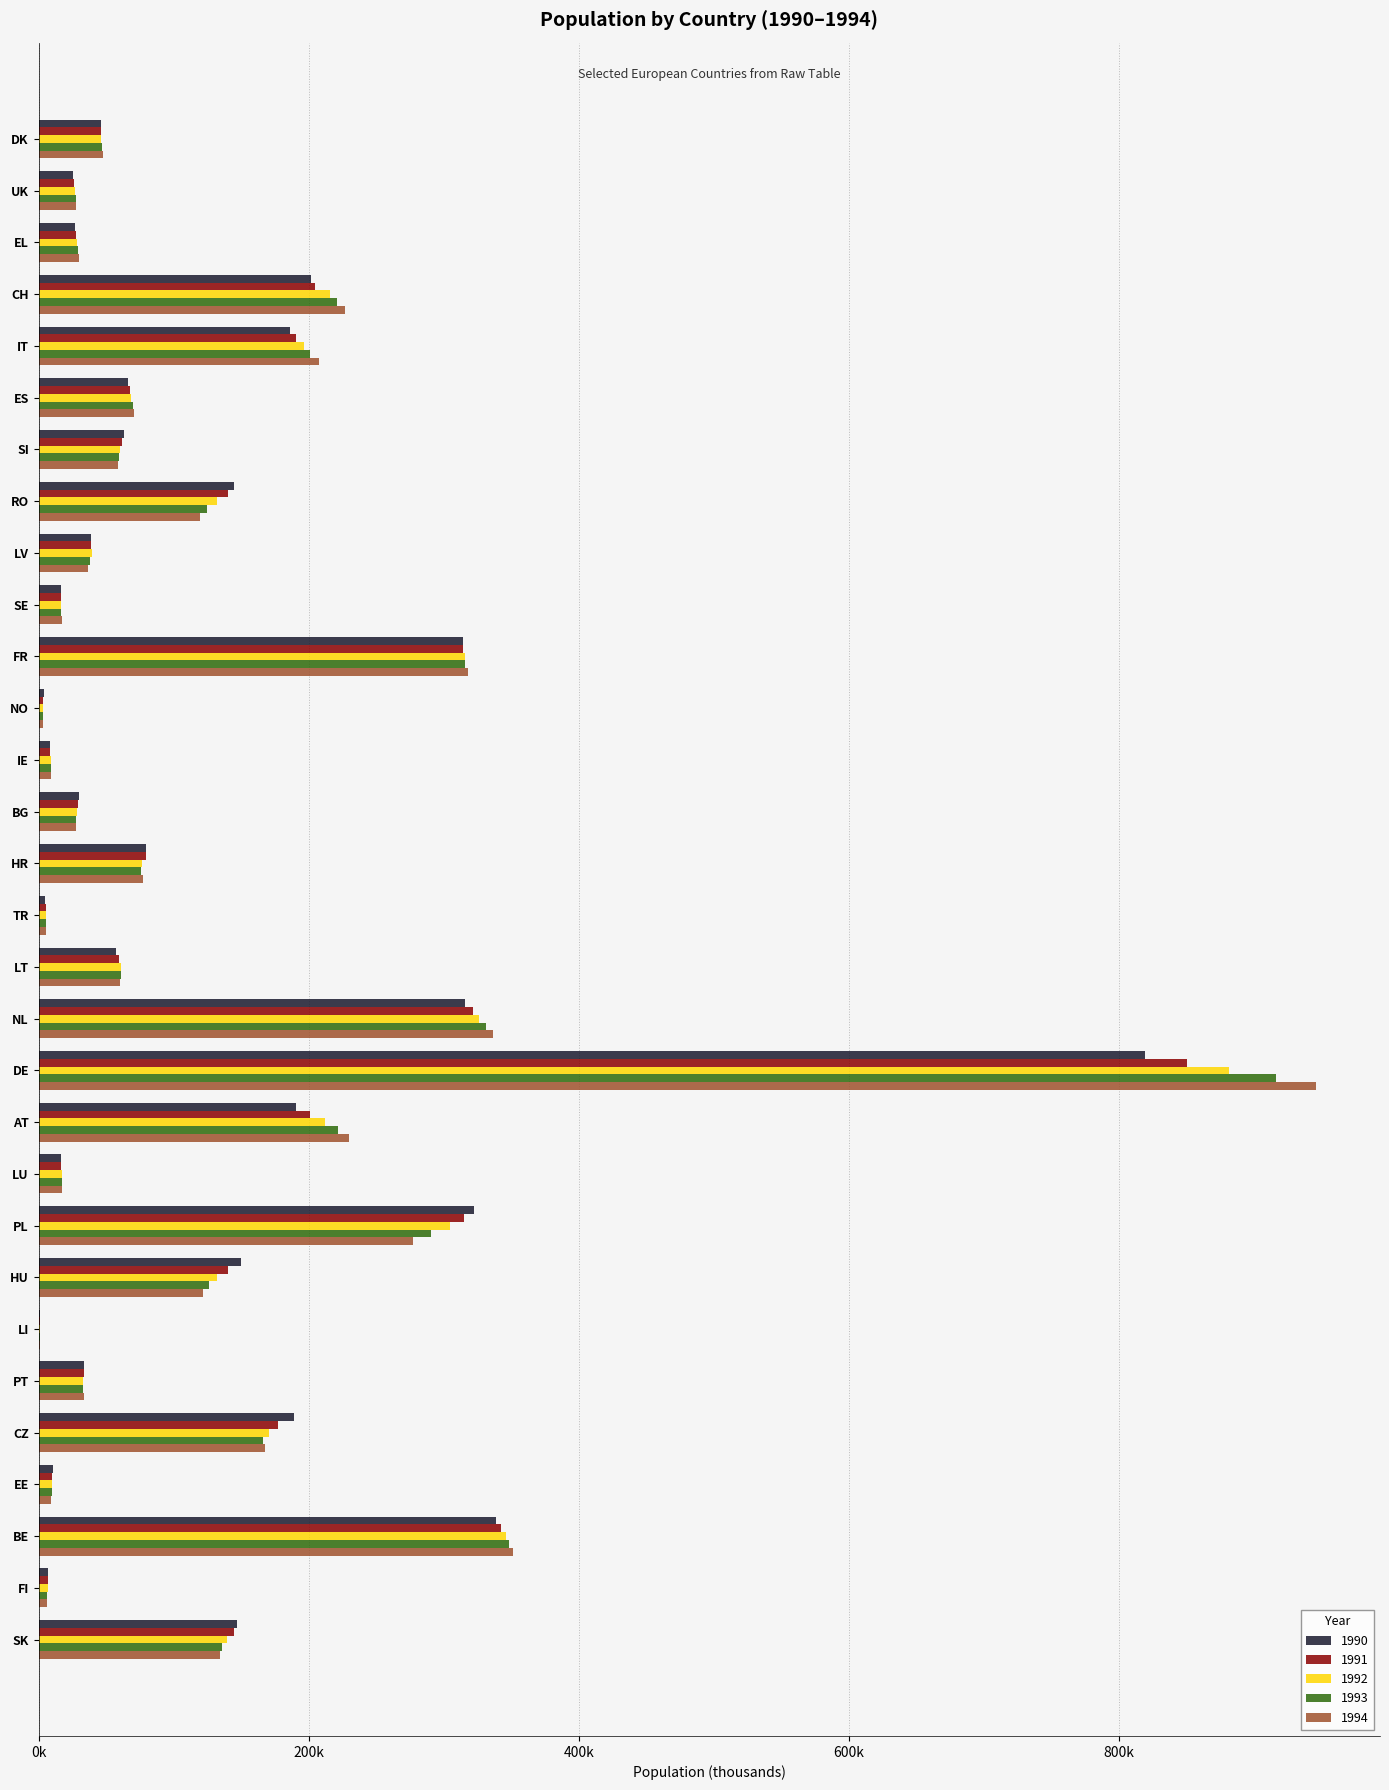

What are all the series names shown in the legend?

1990, 1991, 1992, 1993, 1994